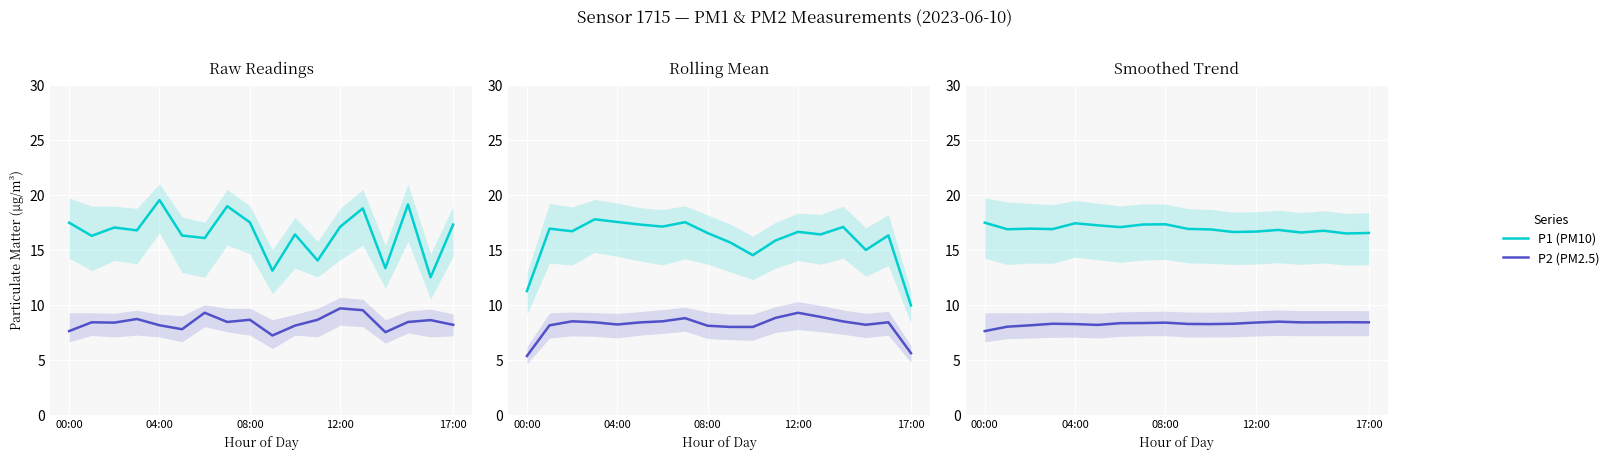

At how many categories does at least one series exceed 15?

18